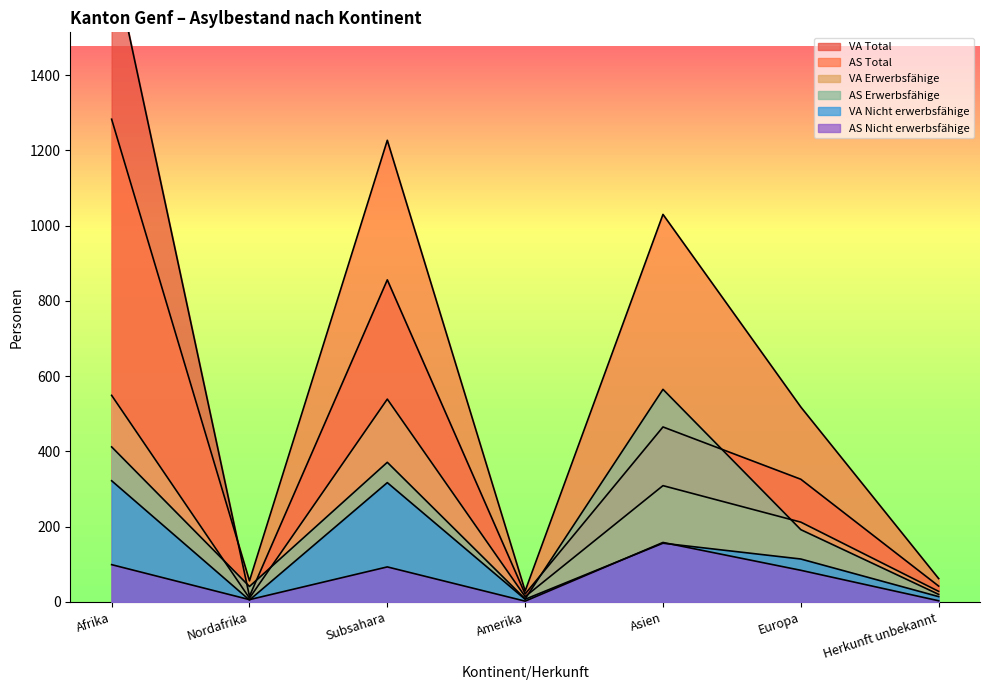

How many interior local valleys does the VA Erwerbsfähige series have?

2